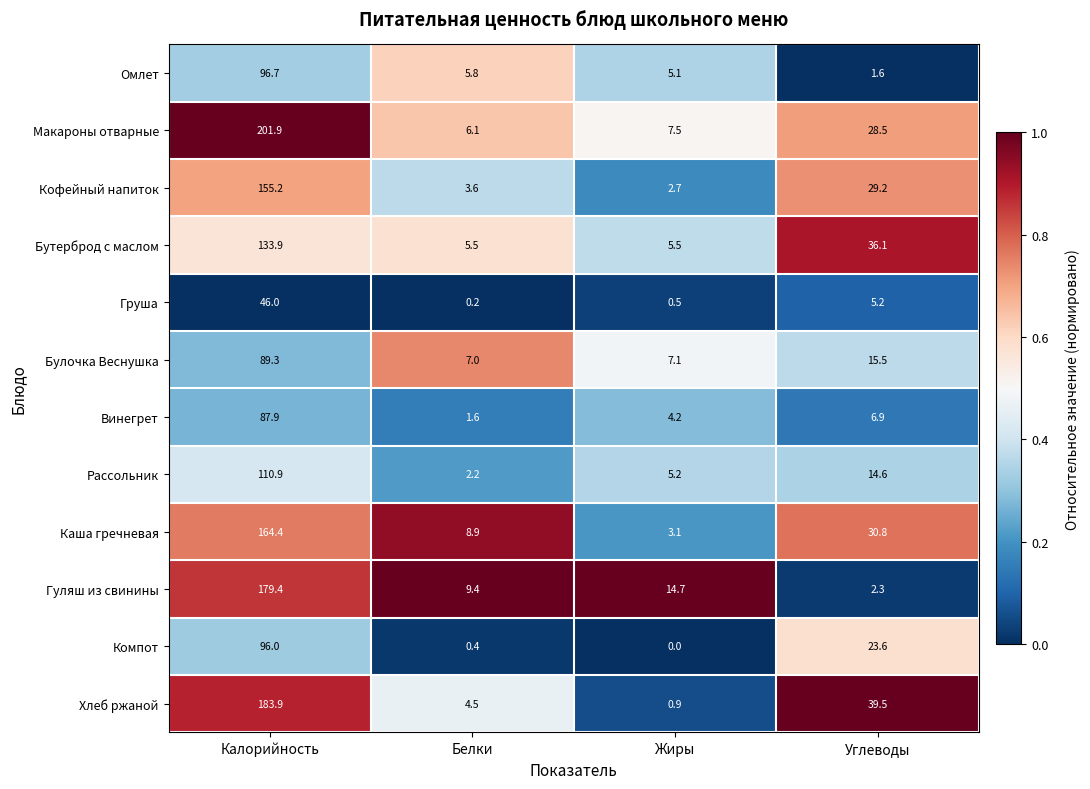

Which label corresponds to the smallest value in the chart?

Жиры